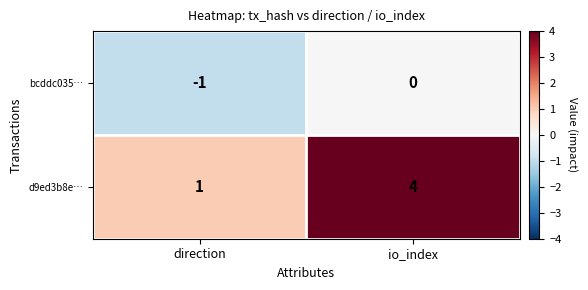

The value of d9ed3b8e… at io_index is 6. True or false?

False